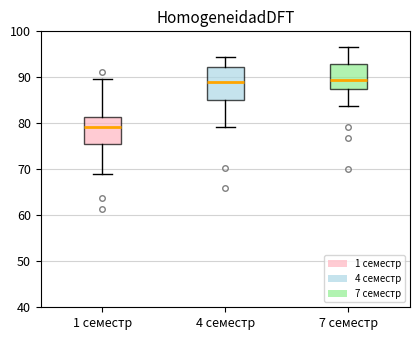

Reading left to right, read every box against the y-axis: the position of its median line, the range the box covers, and the ends of its whiskers. The values are not printed on the chart, so give them approximately, as read against the axis.

1 семестр: median 79, box 75 to 81, whiskers 69 to 90
4 семестр: median 89, box 85 to 92, whiskers 79 to 94
7 семестр: median 90, box 88 to 93, whiskers 84 to 97